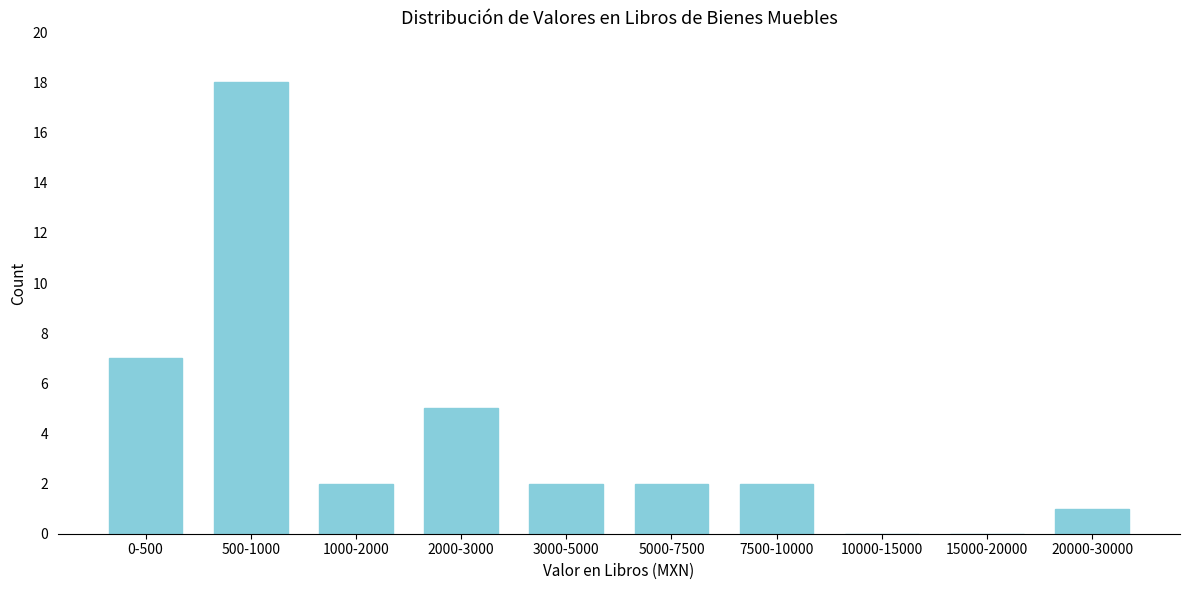

Reading left to right, transcribe all the data shown in this chart.

0-500=7	500-1000=18	1000-2000=2	2000-3000=5	3000-5000=2	5000-7500=2	7500-10000=2	10000-15000=0	15000-20000=0	20000-30000=1